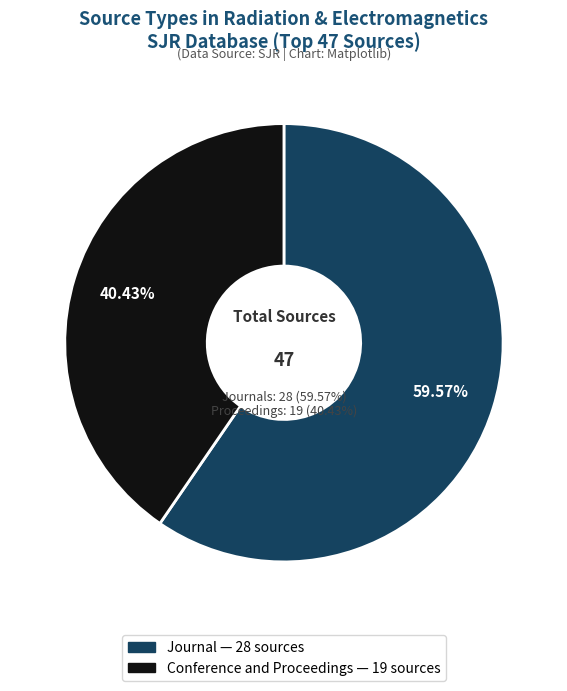

What is the change in value from journal to conference and proceedings?

-9